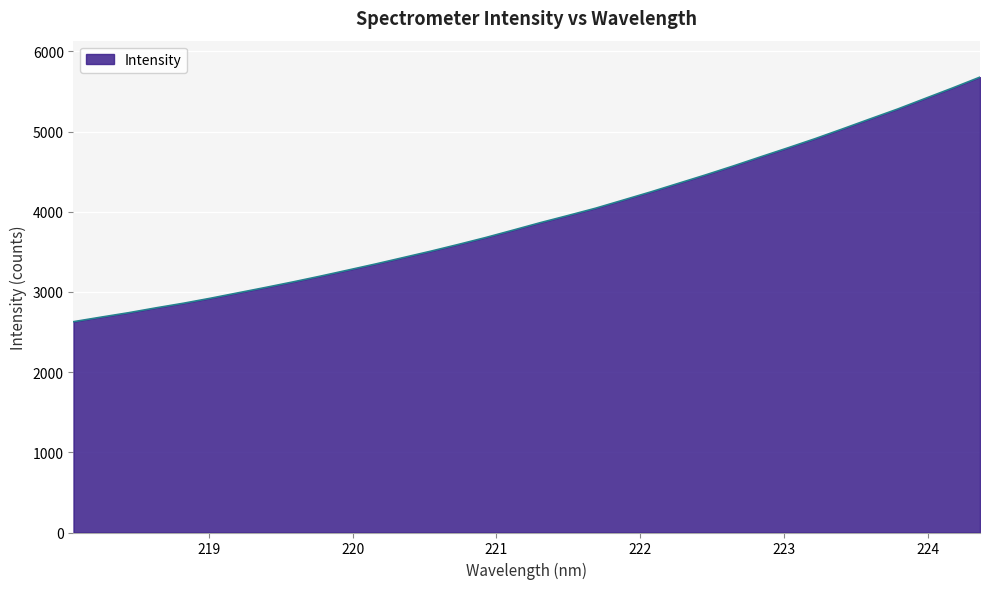

What is the smallest value displayed?

2628.8